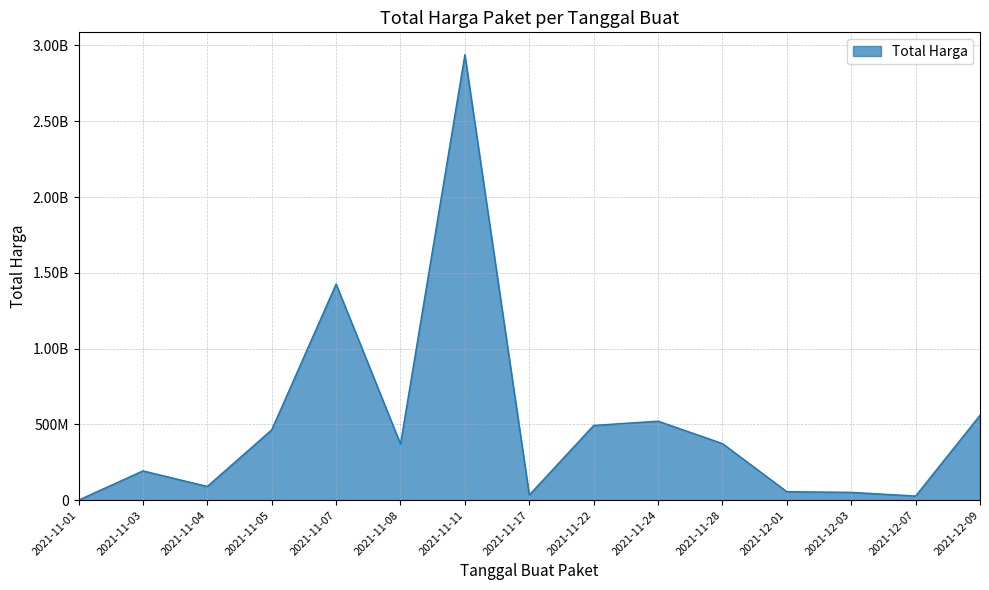

Does the chart have visible grid lines?

Yes